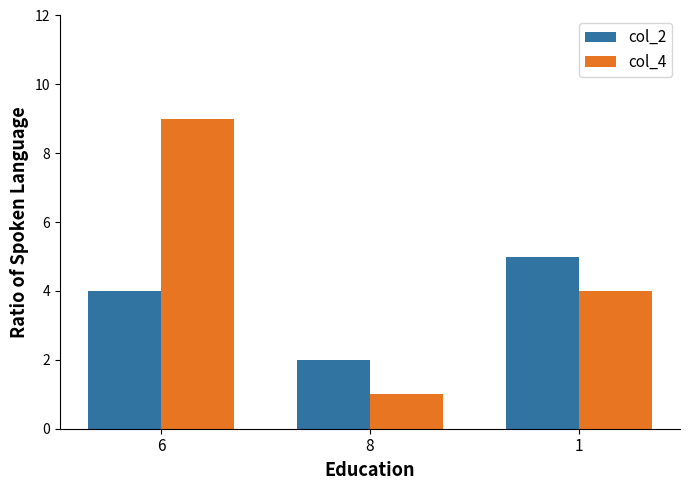

Reading right to left, list all the values displayed in this chart.

col_2: 5	2	4
col_4: 4	1	9